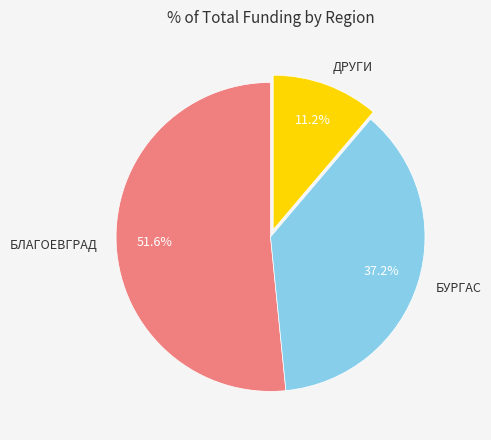

To the nearest percent, what is the difference between the largest and smallest slice percentages?

40%